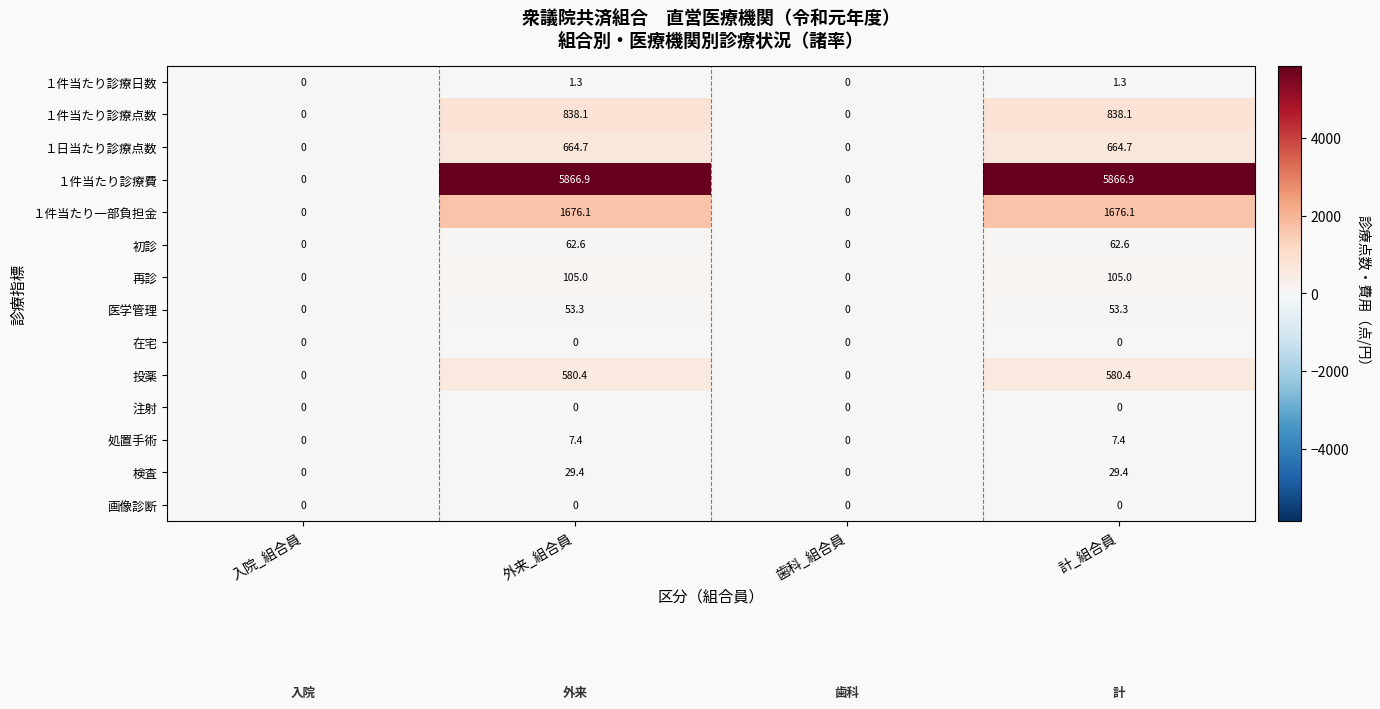

At which label does １日当たり診療点数 first exceed 664?

外来_組合員